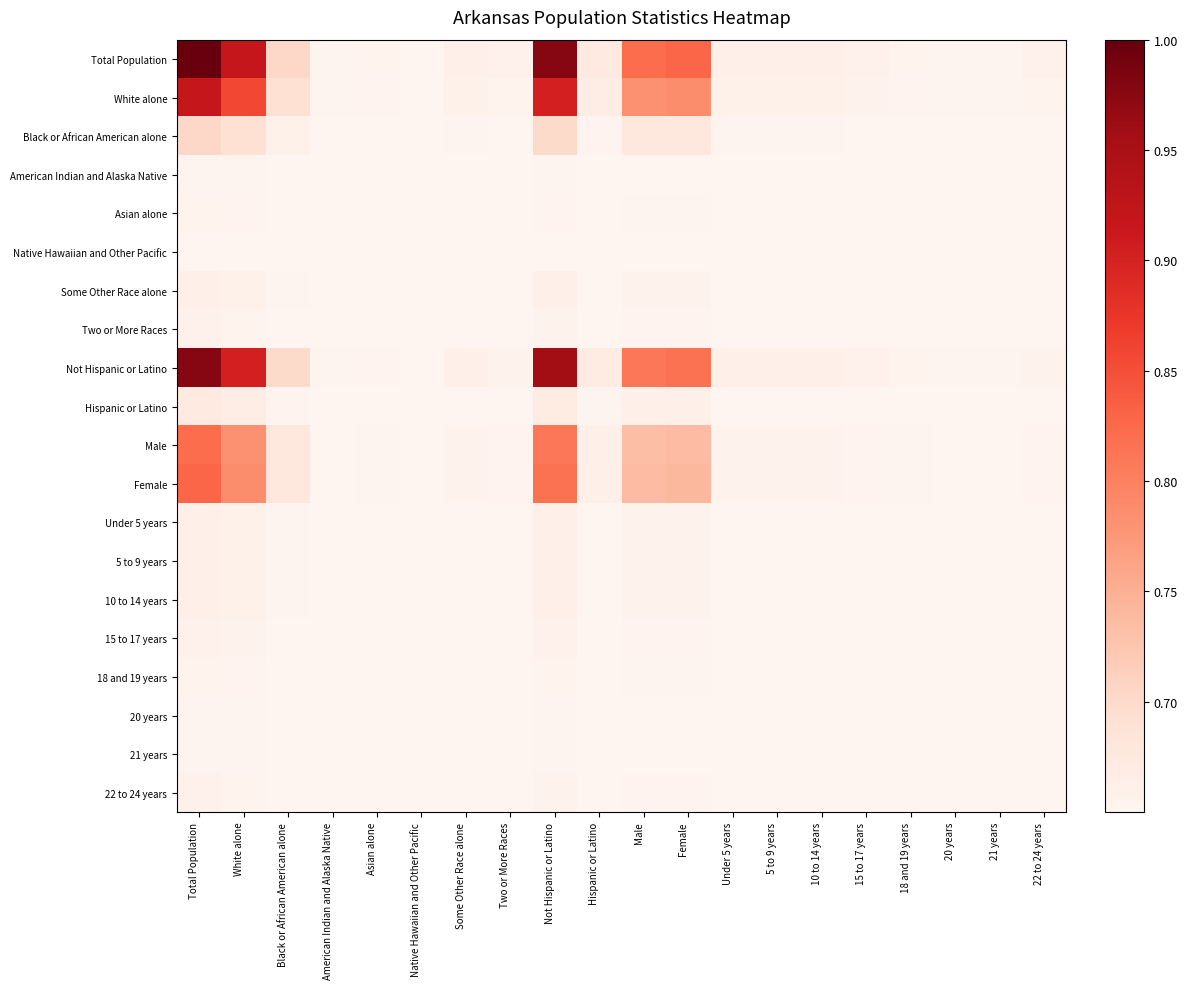

The Female series shows 0.7 at Some Other Race alone. True or false?

True